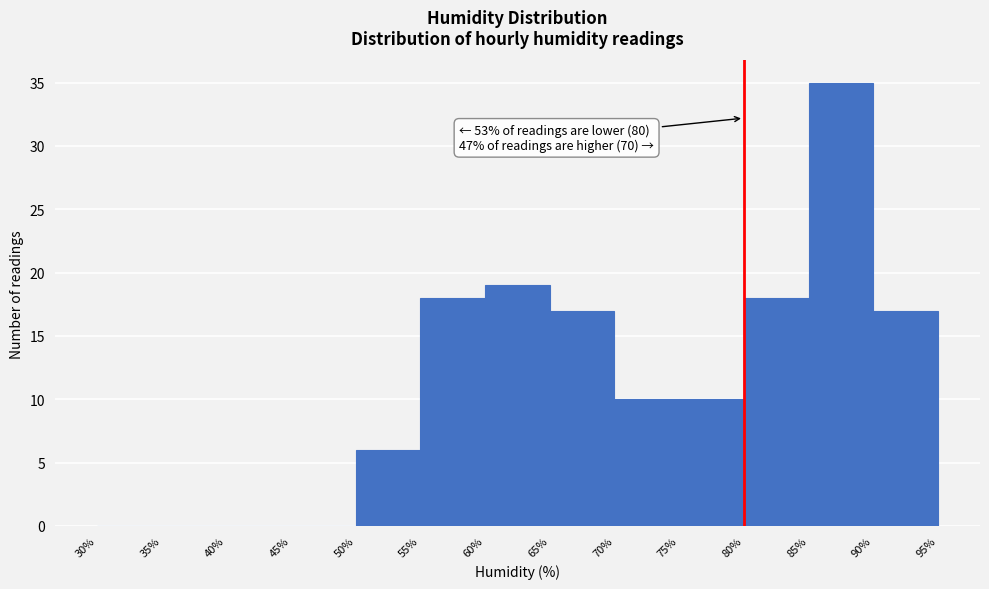

Which range on the x-axis has the tallest bar?

85% to 90%